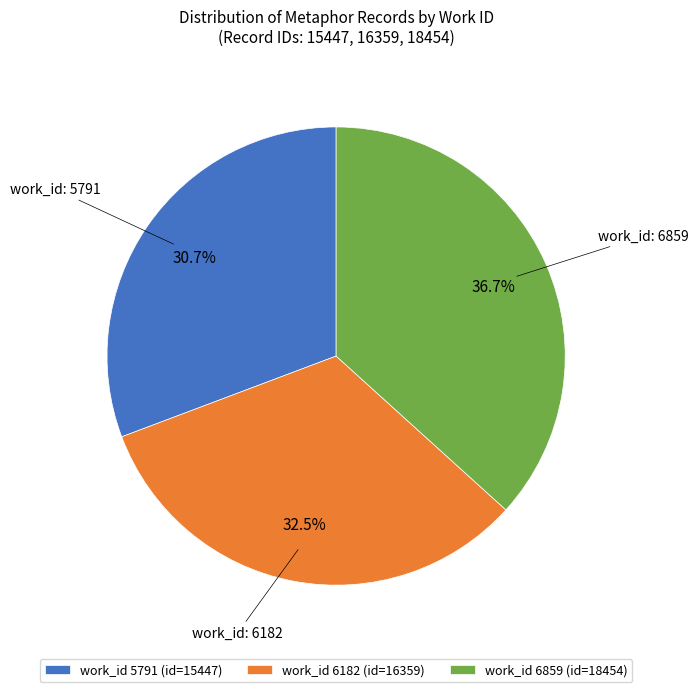

Is there any slice that represents more than half of the pie?

No